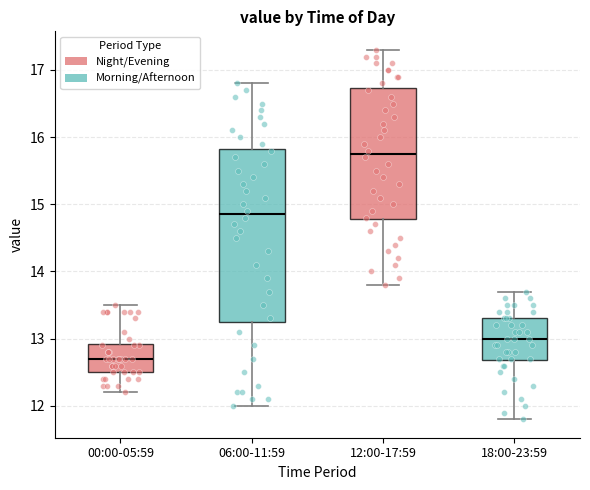

Reading left to right, read every box against the y-axis: the position of its median line, the range the box covers, and the ends of its whiskers. The values are not printed on the chart, so give them approximately, as read against the axis.

00:00-05:59: median 12.7, box 12.5 to 12.9, whiskers 12.2 to 13.5
06:00-11:59: median 14.9, box 13.3 to 15.8, whiskers 12.0 to 16.8
12:00-17:59: median 15.8, box 14.8 to 16.7, whiskers 13.8 to 17.3
18:00-23:59: median 13.0, box 12.7 to 13.3, whiskers 11.8 to 13.7